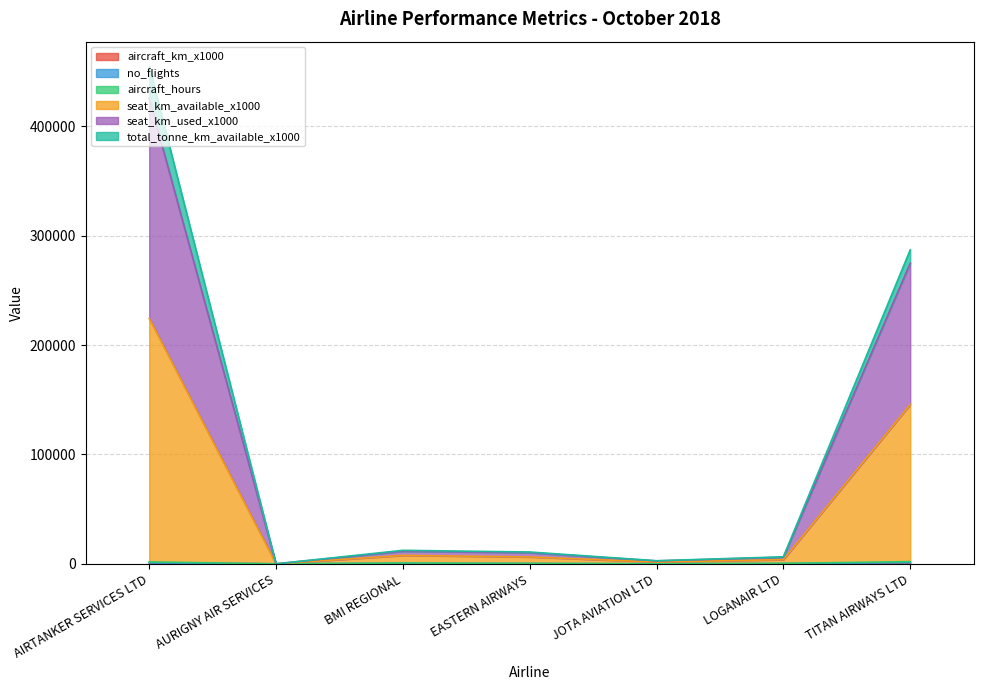

Does the chart have visible grid lines?

Yes